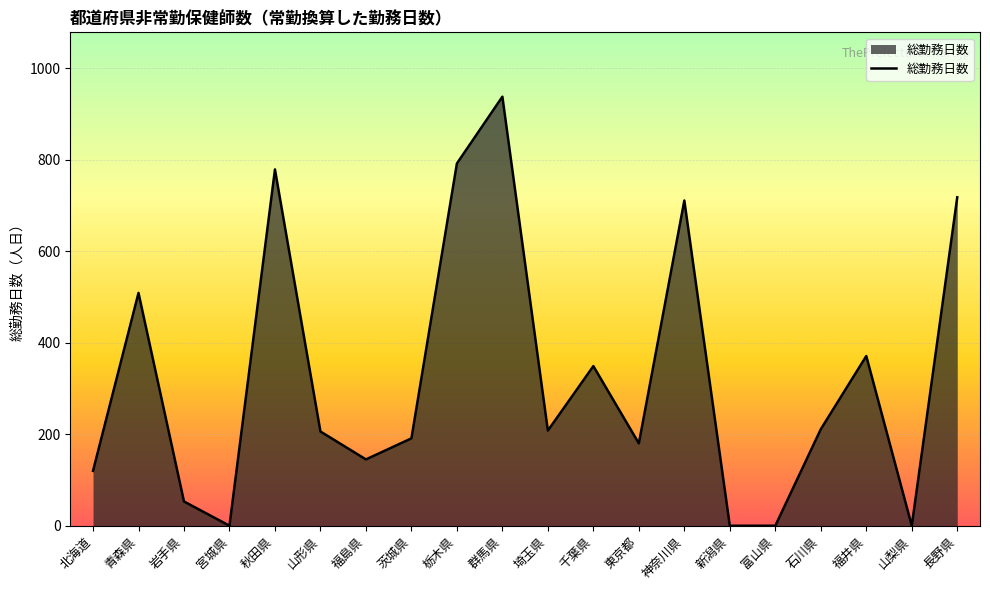

What is the change in value from 福島県 to 福井県?

+226